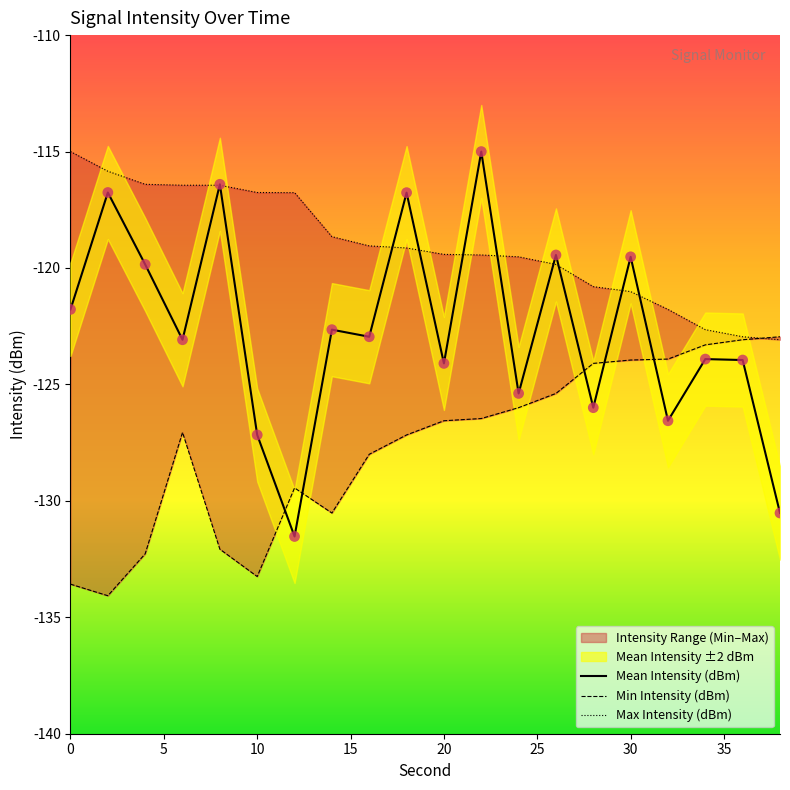

Which series has the widest spread of Y values?

Mean Intensity (dBm)